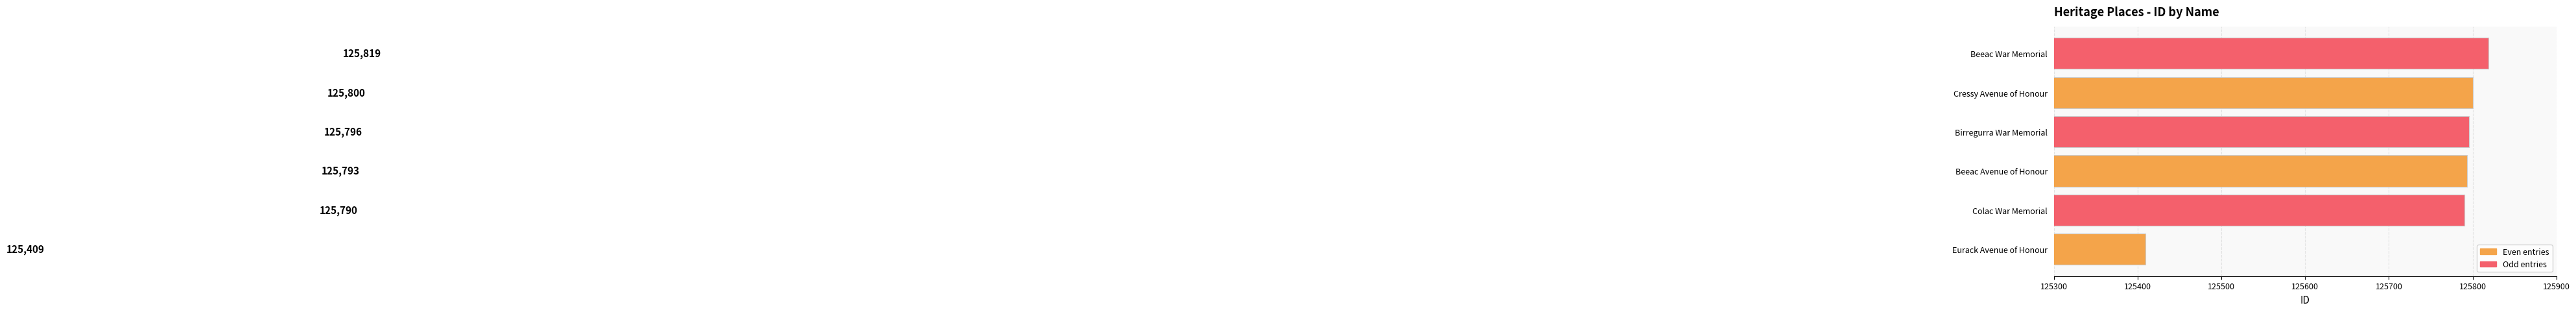

What is the smallest value displayed?

125409